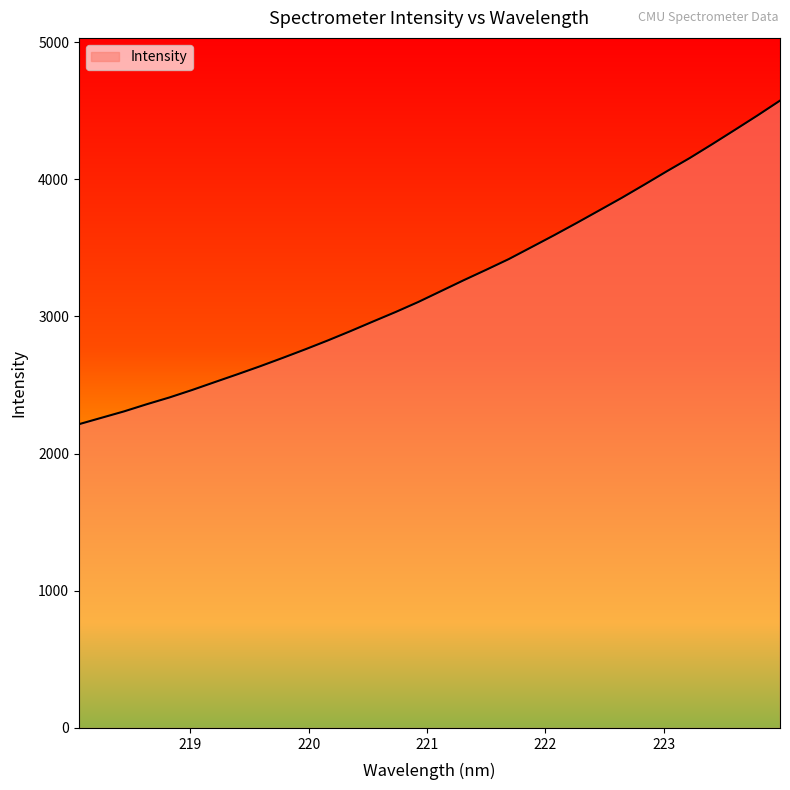

What is the smallest value displayed?

2214.0